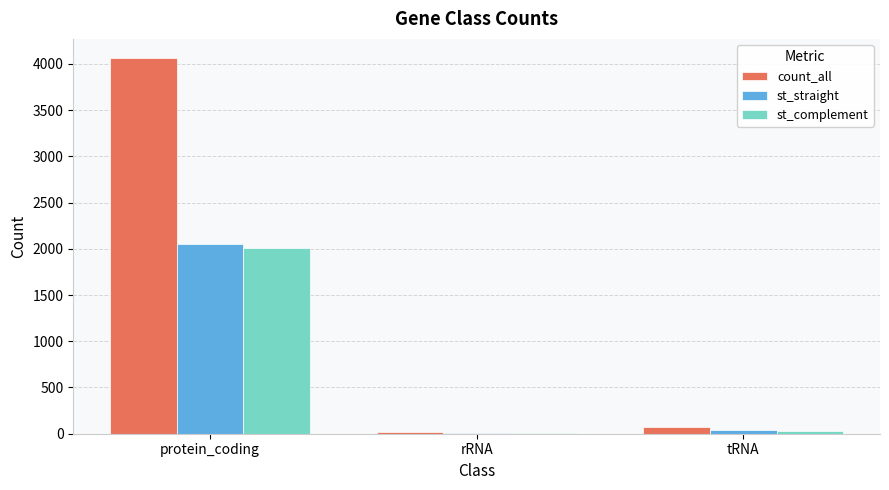

Reading left to right, transcribe all the data shown in this chart.

count_all: protein_coding=4067	rRNA=22	tRNA=78
st_straight: protein_coding=2053	rRNA=9	tRNA=44
st_complement: protein_coding=2014	rRNA=13	tRNA=34